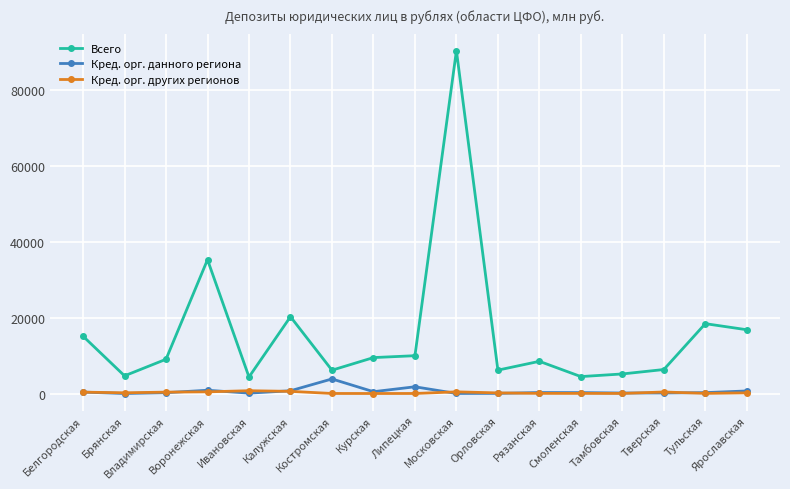

How many categories are shown in the chart?

17